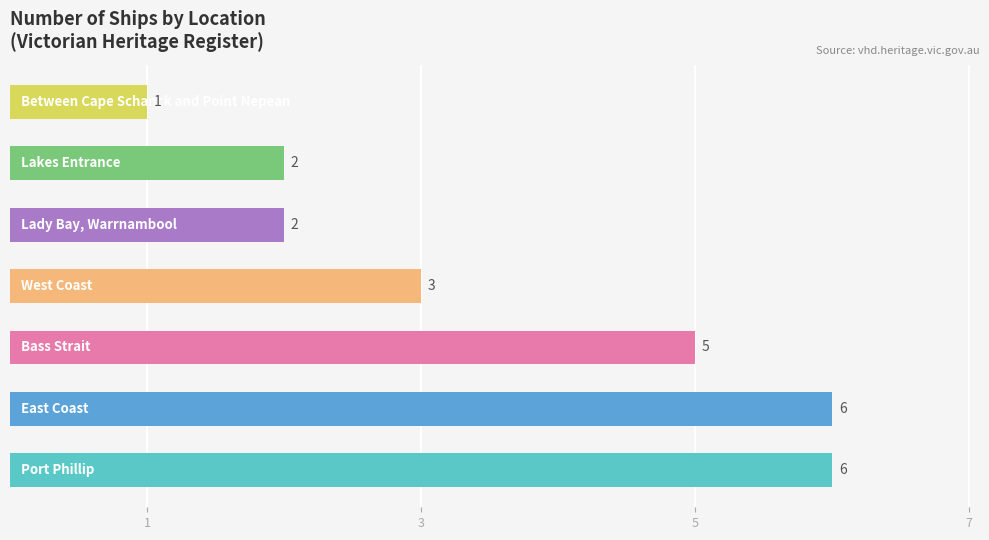

What is the label of the 6th bar from the left?

Lakes Entrance